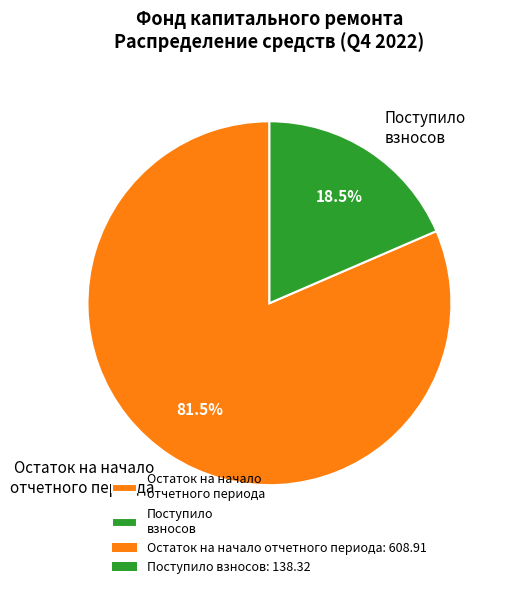

How many segments does this pie chart have?

2